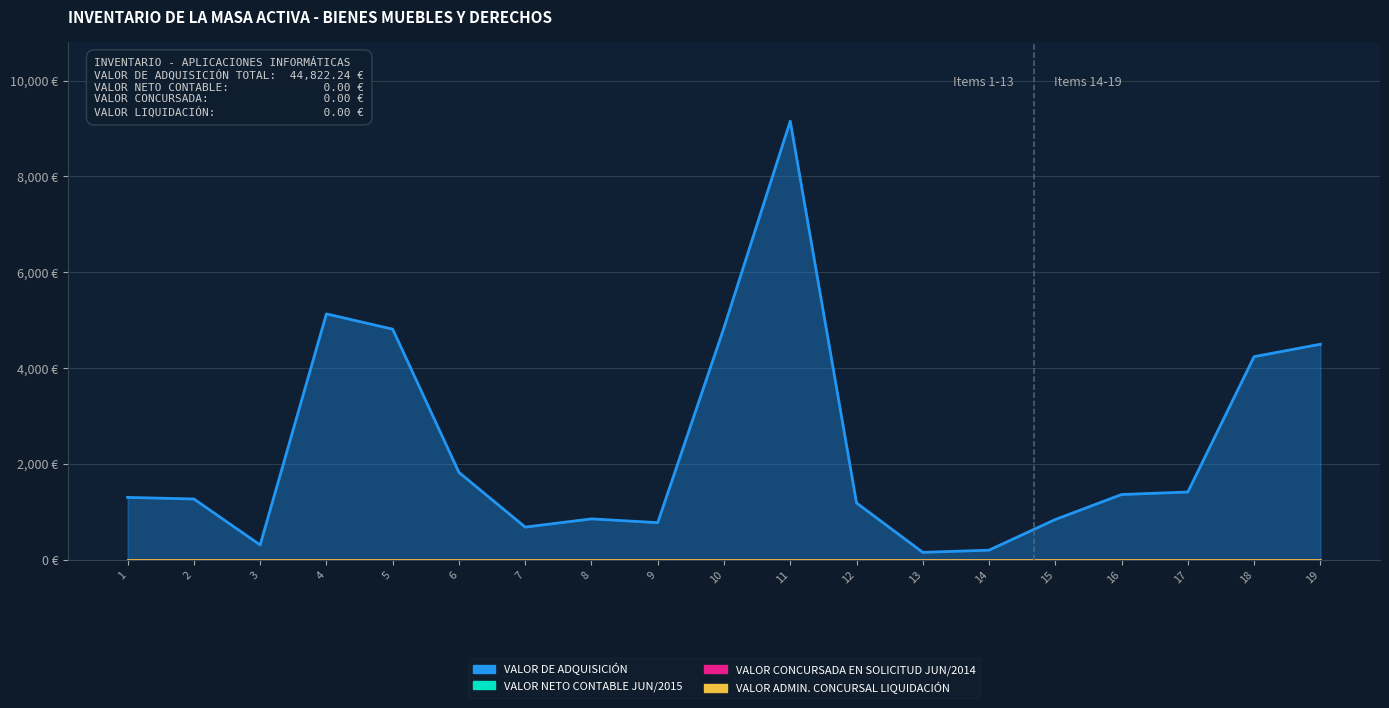

How many series are shown in this chart?

4